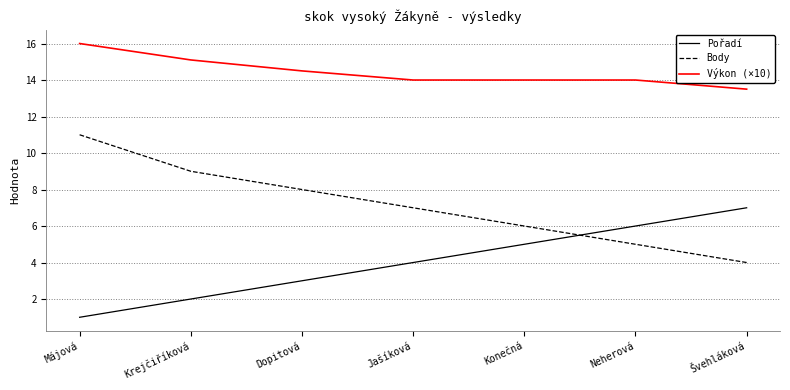

List the series in order of their peak value, lowest first.

Pořadí, Body, Výkon (×10)